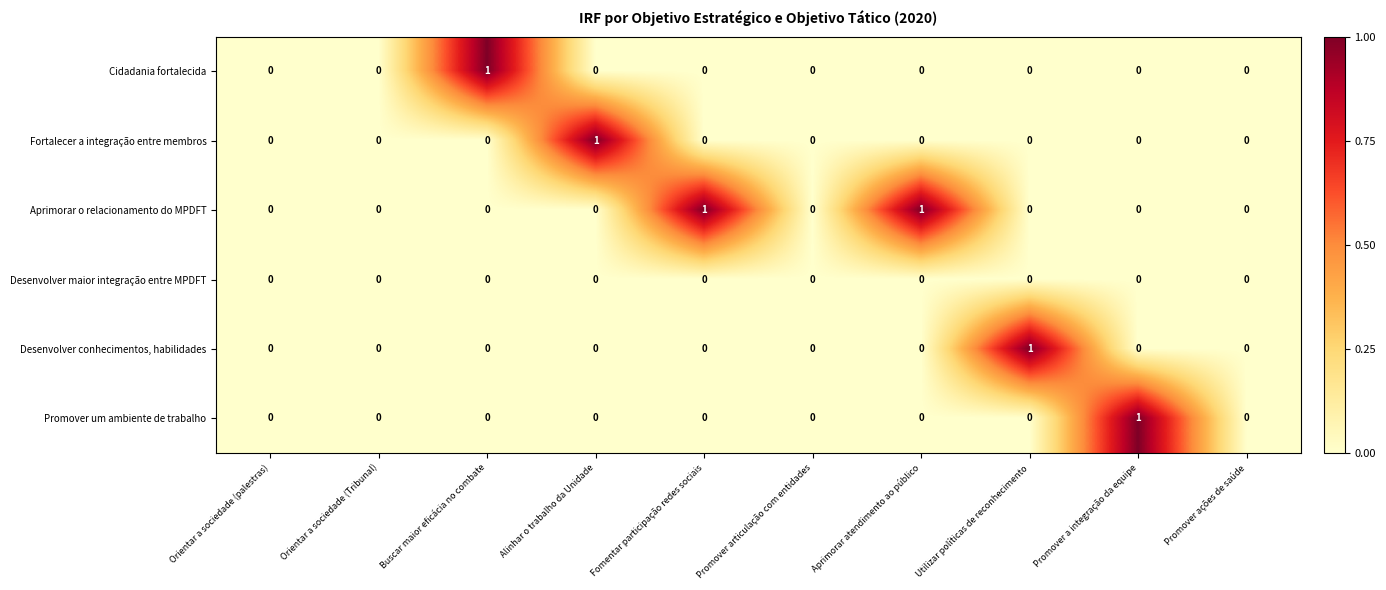

Which series has the largest total across all categories?

Aprimorar o relacionamento do MPDFT